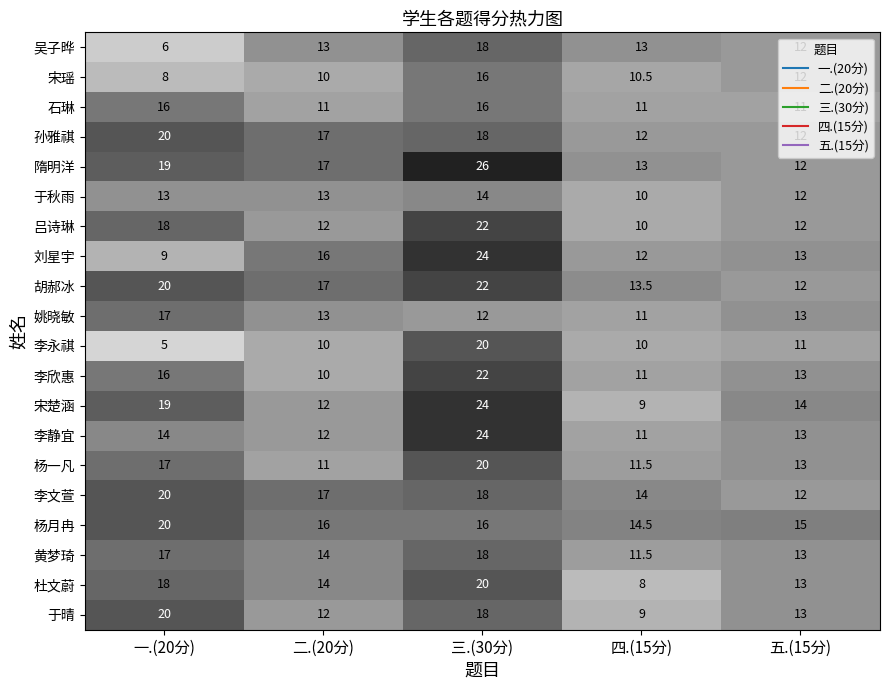

At which label does 隋明洋 reach its peak?

三.(30分)